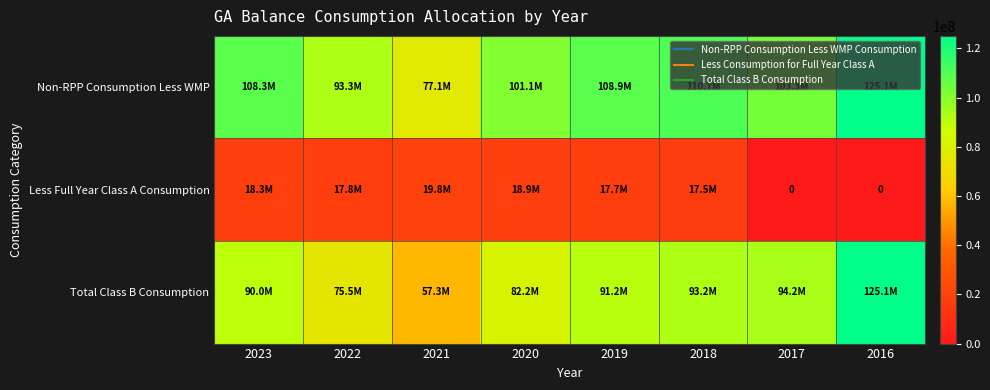

Is the value of Total Class B Consumption at 2019 greater than the value of Non-RPP Consumption Less WMP at 2017?

No